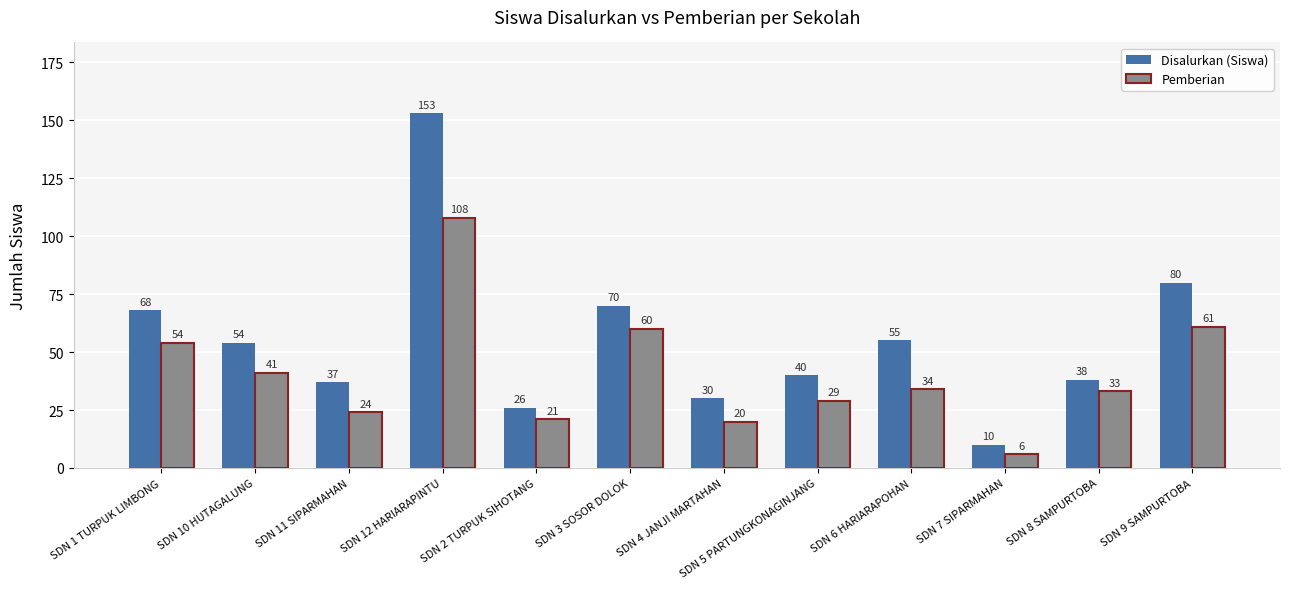

What is the sum of the Disalurkan (Siswa) values at SDN 1 TURPUK LIMBONG and SDN 10 HUTAGALUNG?

122